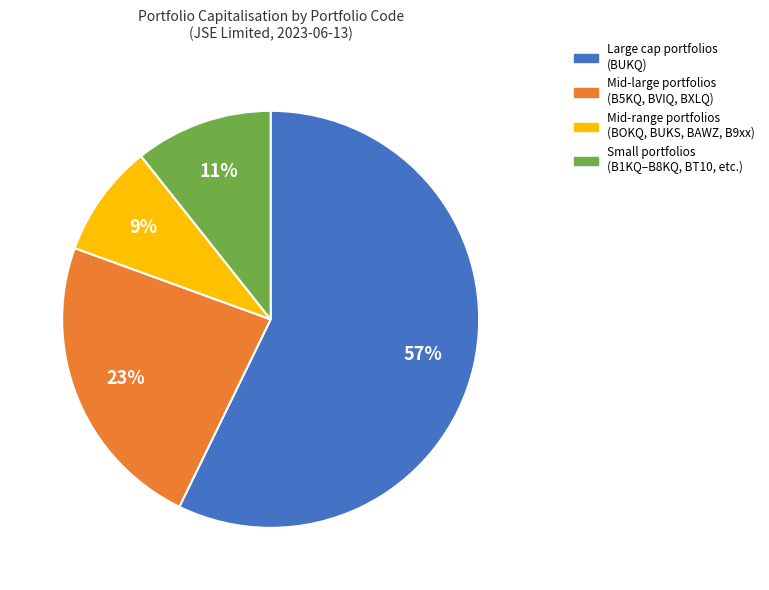

To the nearest percent, what is the average slice percentage?

25%